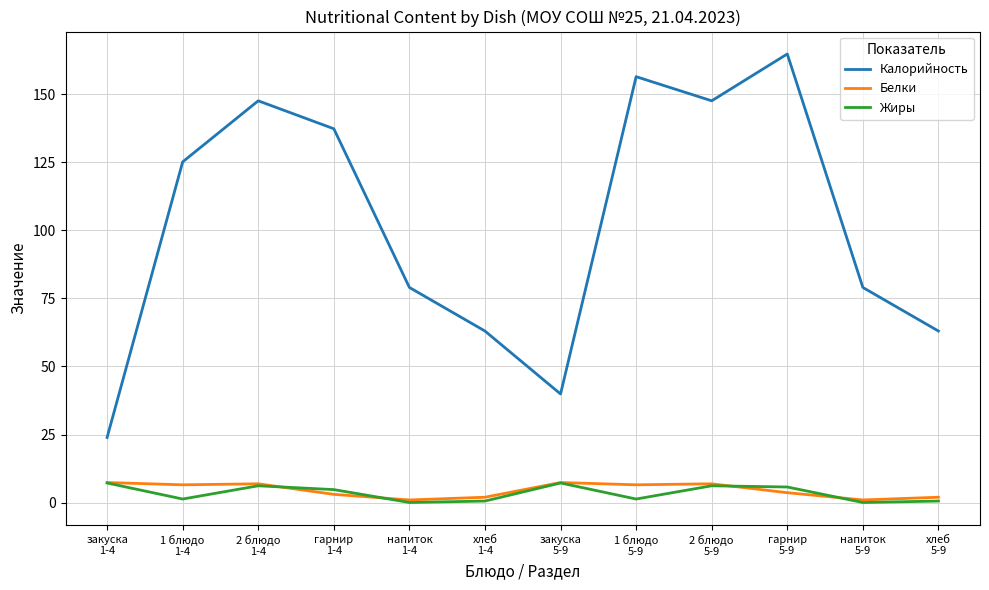

What is the total value across all series at закуска
5-9?

54.5